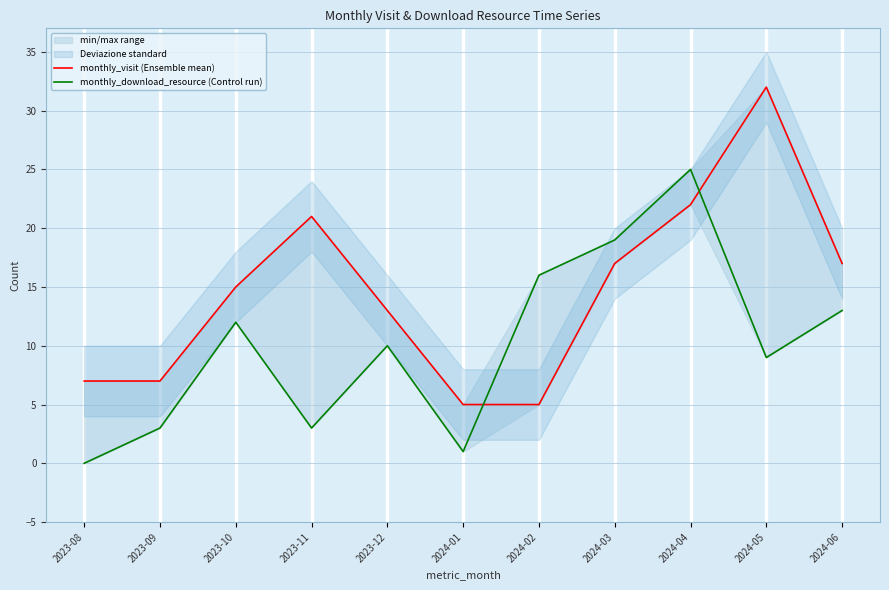

The value of monthly_download_resource (Control run) at 2024-05 is 15. True or false?

False